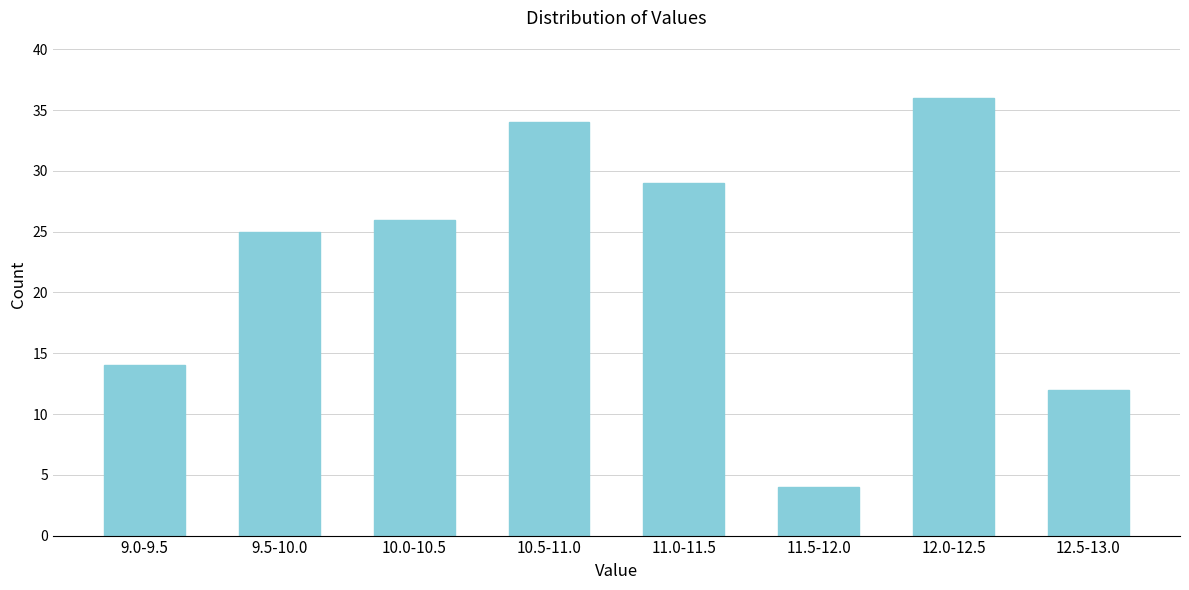

Reading left to right, list all the values displayed in this chart.

14	25	26	34	29	4	36	12